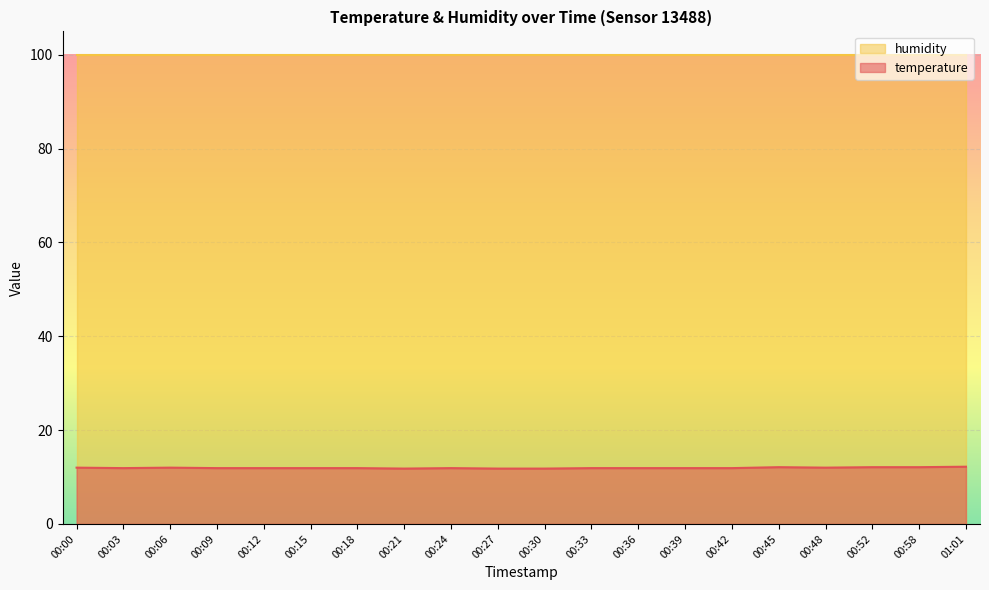

How many values are between 11 and 12?

16